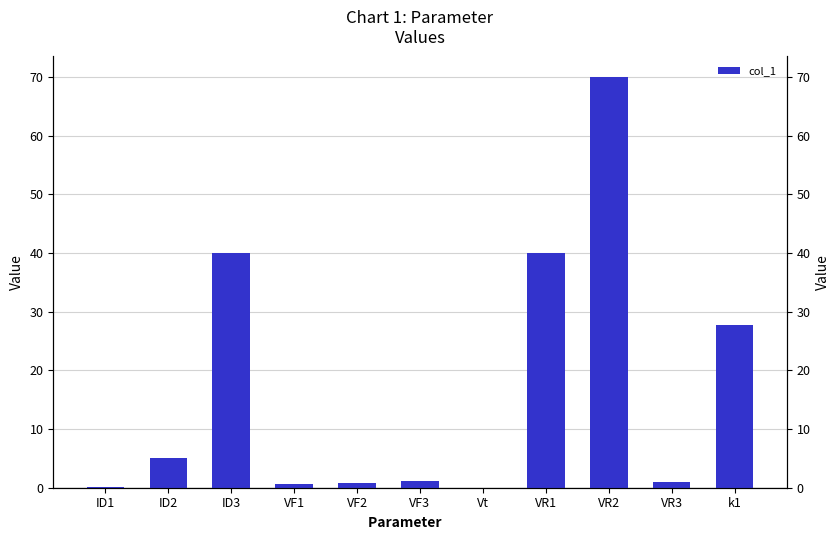

At which label does the data first exceed 1?

ID2